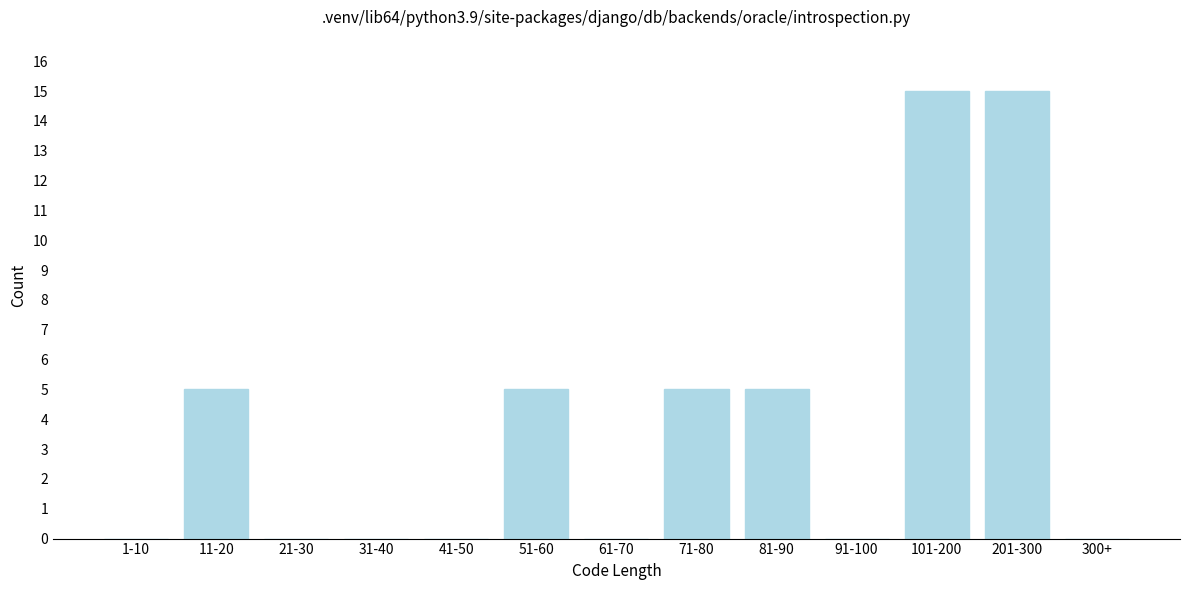

What is the sum of the values at 201-300 and 300+?

15